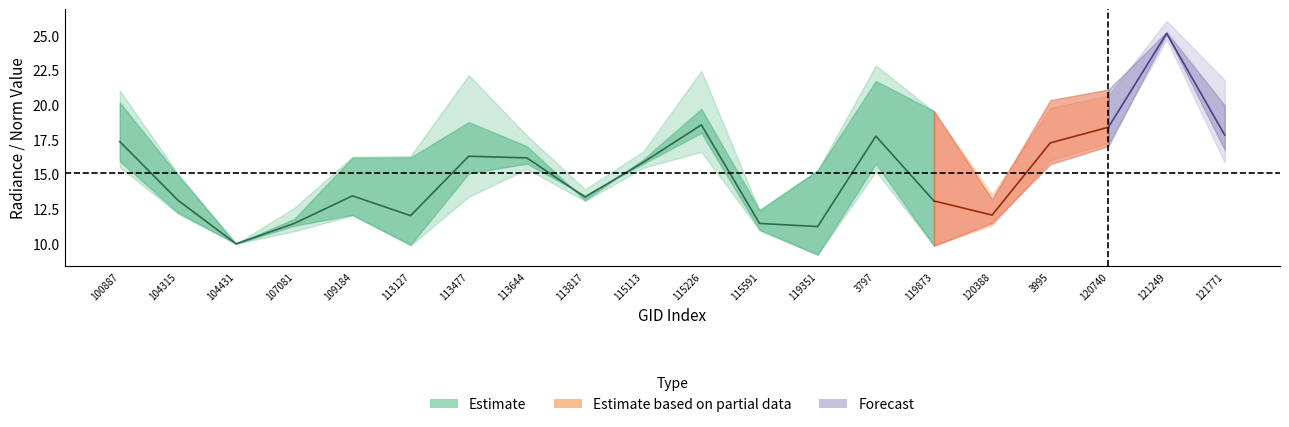

True or false: rade9_aggzone_norm has a value of 13.1 at 113817.

True